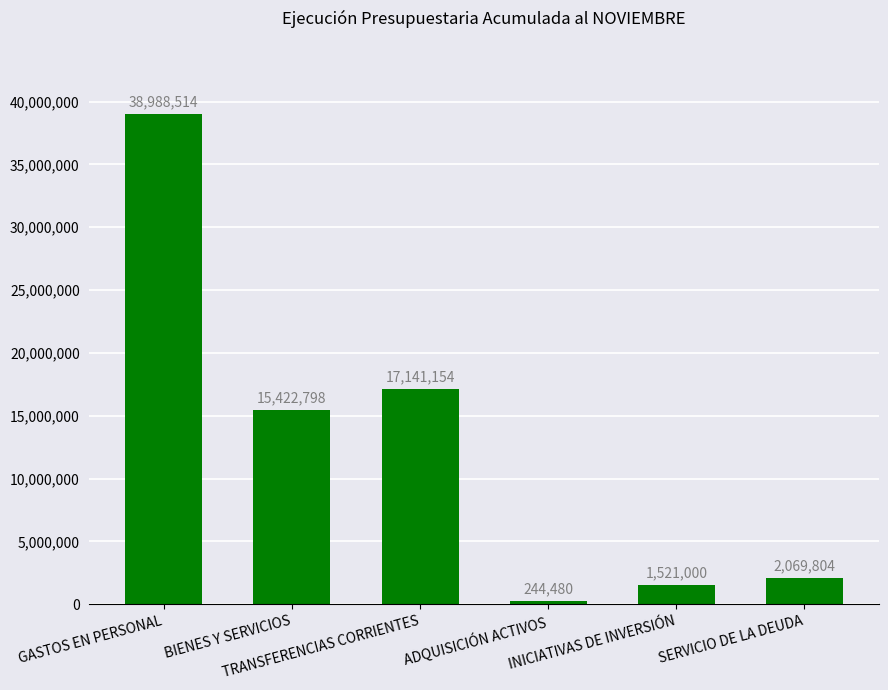

Reading left to right, list all the values displayed in this chart.

GASTOS EN PERSONAL=38988514	BIENES Y SERVICIOS=15422798	TRANSFERENCIAS CORRIENTES=17141154	ADQUISICIÓN ACTIVOS=244480	INICIATIVAS DE INVERSIÓN=1521000	SERVICIO DE LA DEUDA=2069804